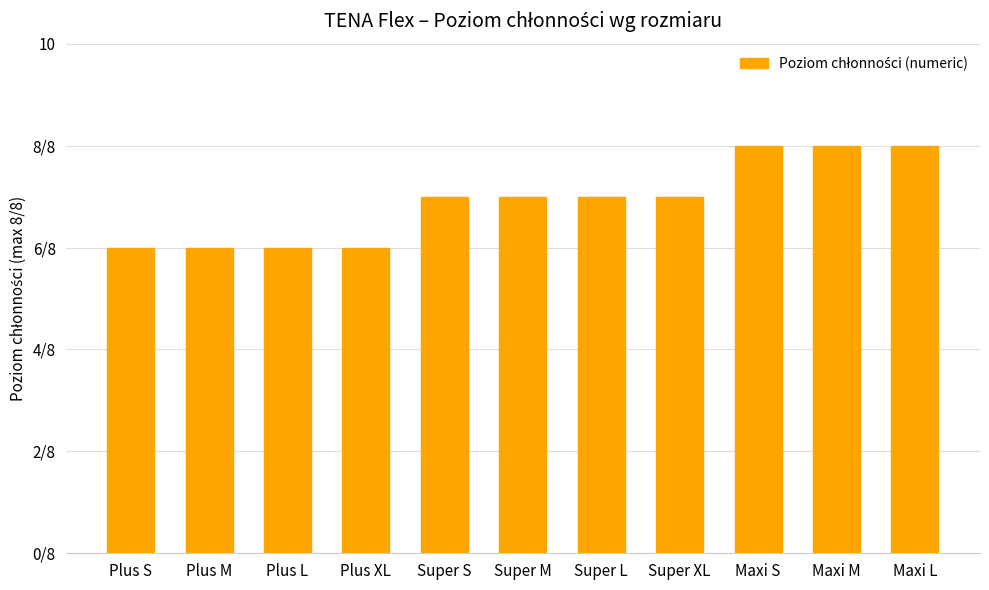

Rank the categories by value from highest to lowest.

Maxi S, Maxi M, Maxi L, Super S, Super M, Super L, Super XL, Plus S, Plus M, Plus L, Plus XL